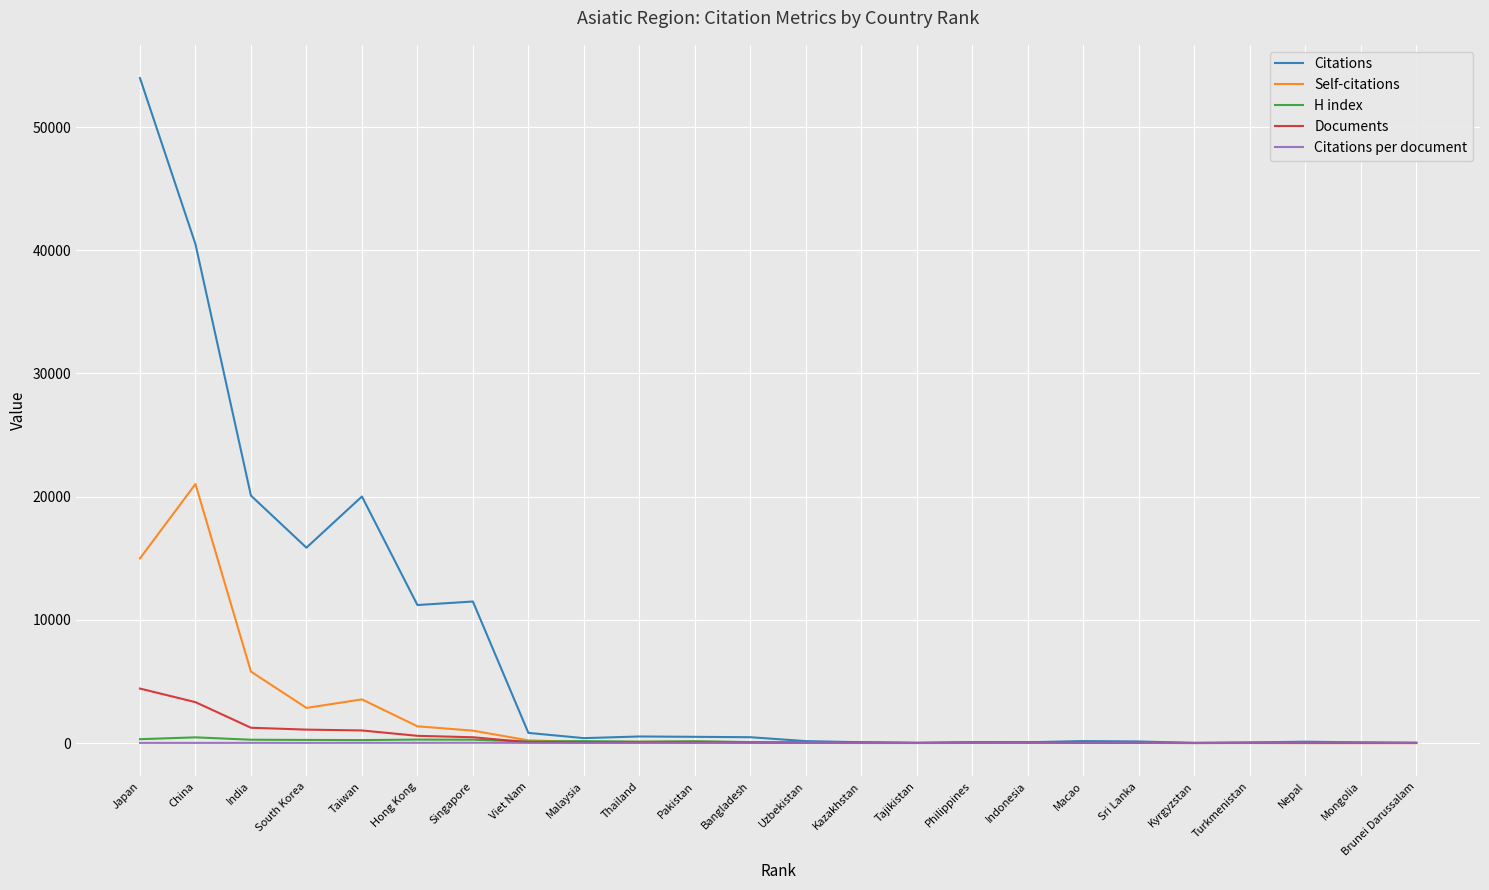

Which series has the largest range (max minus min)?

Citations